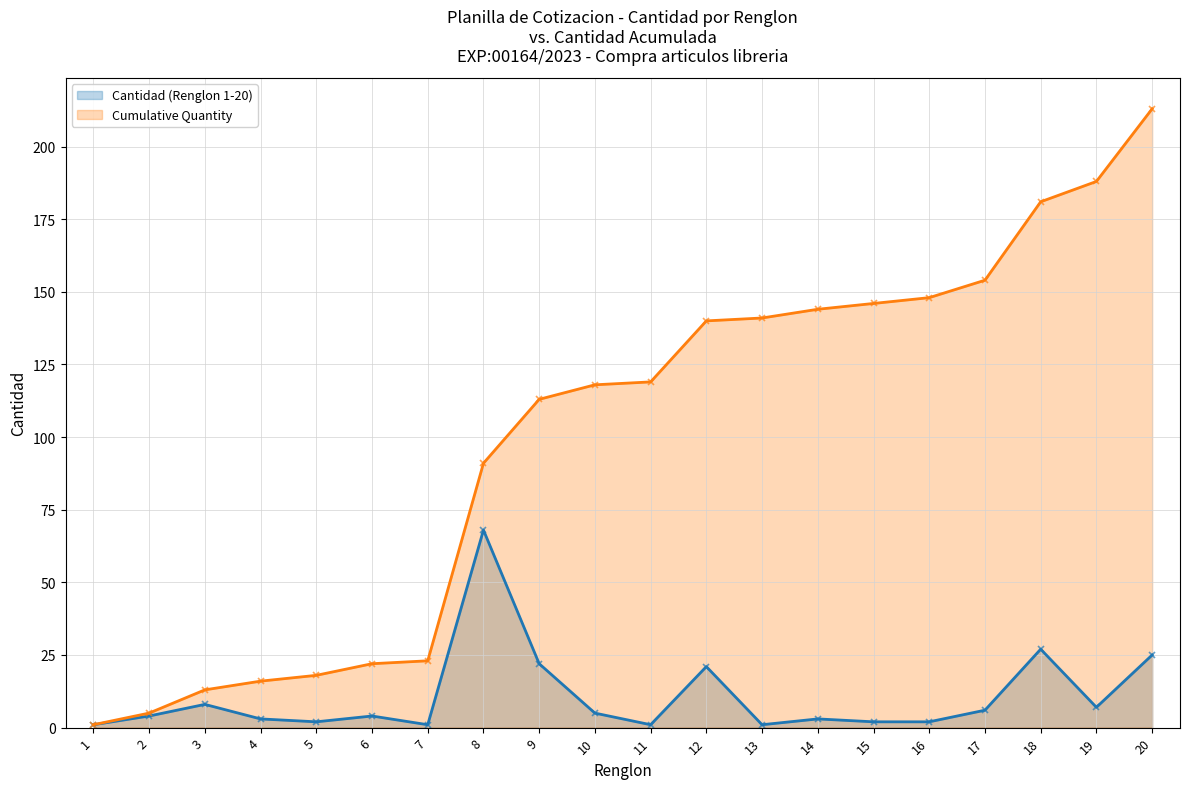

Reading right to left, what are all the values shown in this chart?

Cantidad (Renglon 1-20): 20=25	19=7	18=27	17=6	16=2	15=2	14=3	13=1	12=21	11=1	10=5	9=22	8=68	7=1	6=4	5=2	4=3	3=8	2=4	1=1
Cumulative Quantity: 20=213	19=188	18=181	17=154	16=148	15=146	14=144	13=141	12=140	11=119	10=118	9=113	8=91	7=23	6=22	5=18	4=16	3=13	2=5	1=1